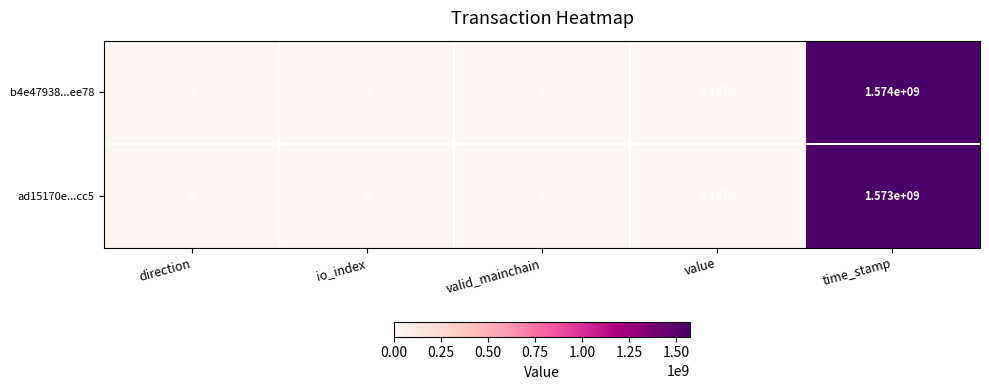

Count the number of categories in the chart.

5